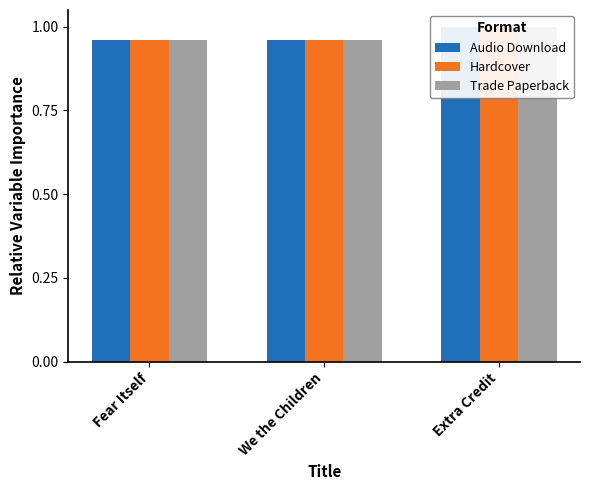

At which category is the sum across all series the highest?

Extra Credit